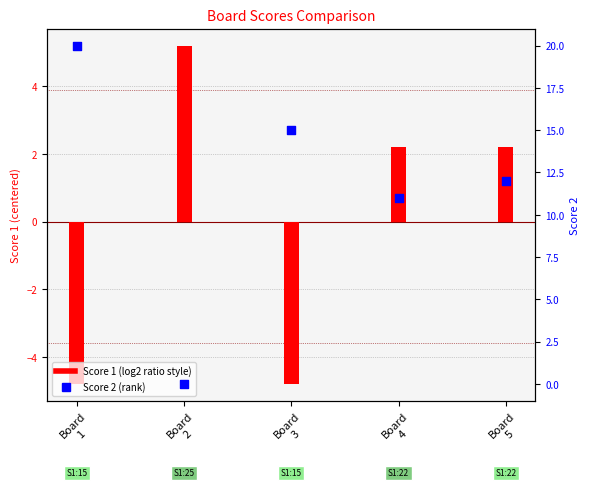

What is the total value across all series at Board
5?

14.2